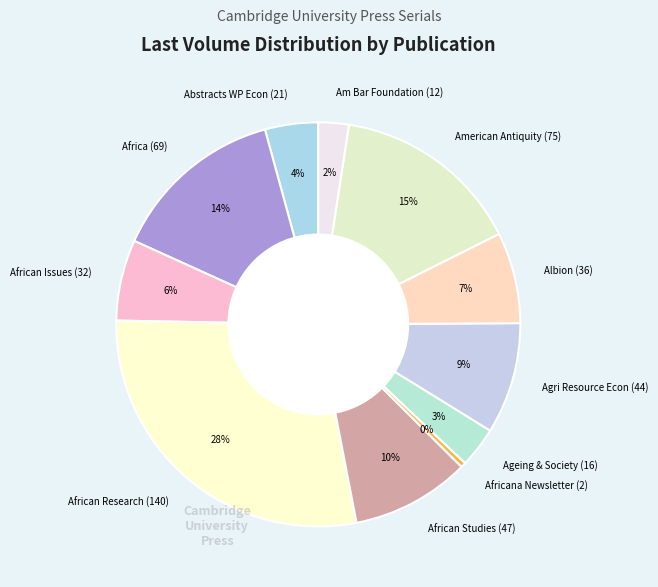

Is there any slice that represents more than half of the pie?

No